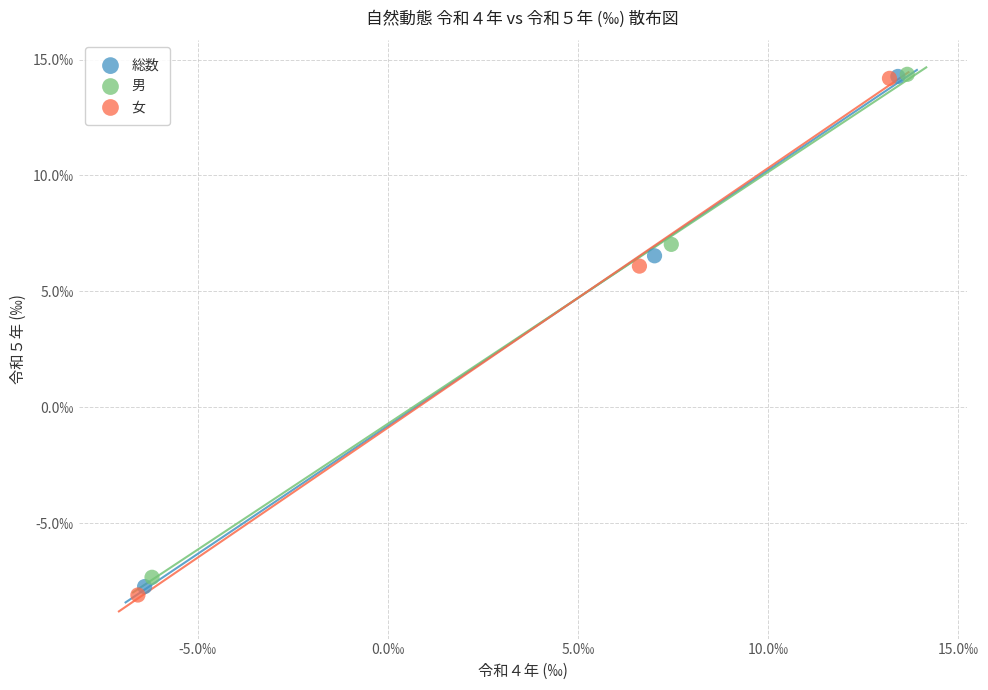

What are all the series names shown in the legend?

総数, 男, 女